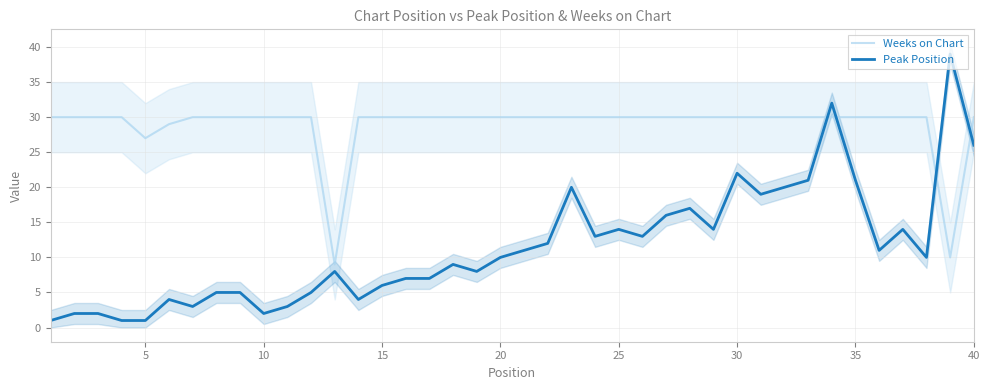

The Weeks on Chart series shows 52 at 40. True or false?

False